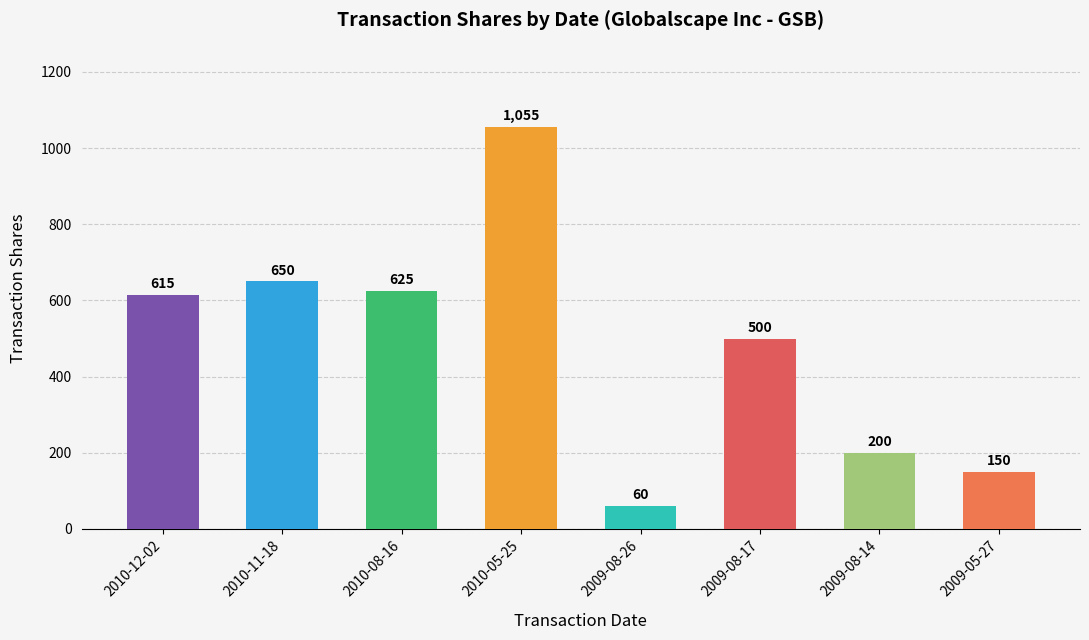

At which category does the chart reach its minimum across all series?

2009-08-26